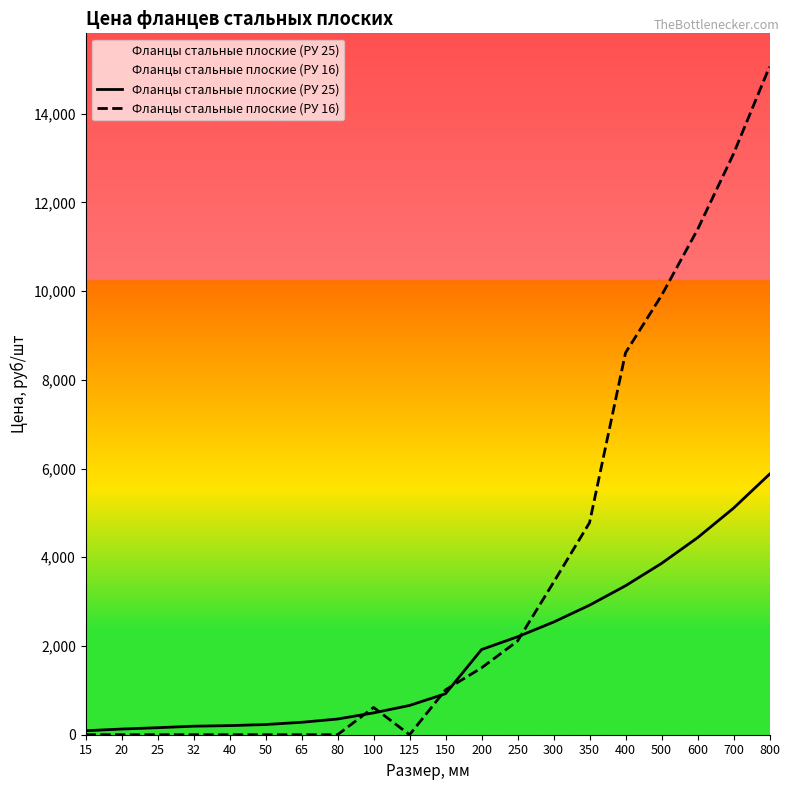

True or false: Фланцы стальные плоские (РУ 25) and Фланцы стальные плоские (РУ 16) cross at least once.

True